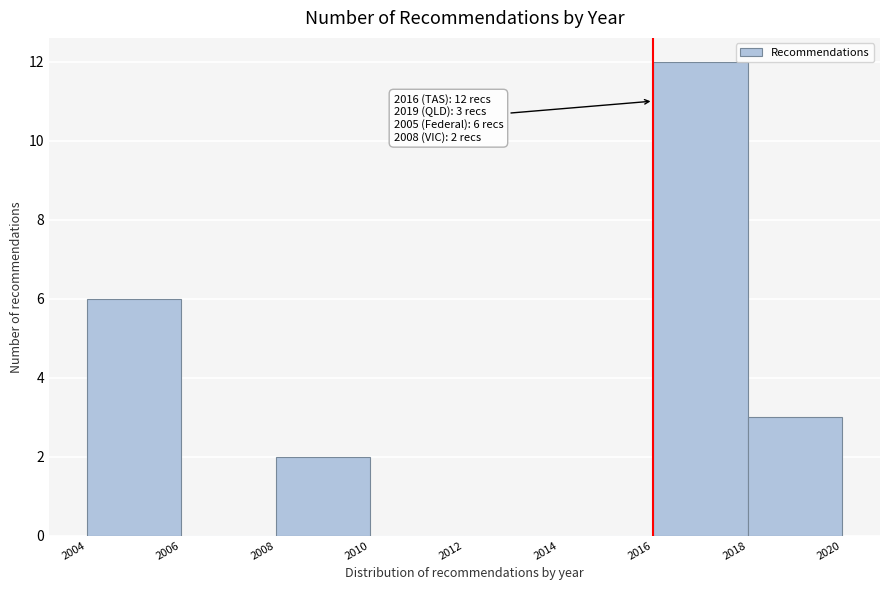

Which range on the x-axis has the tallest bar?

2016 to 2018